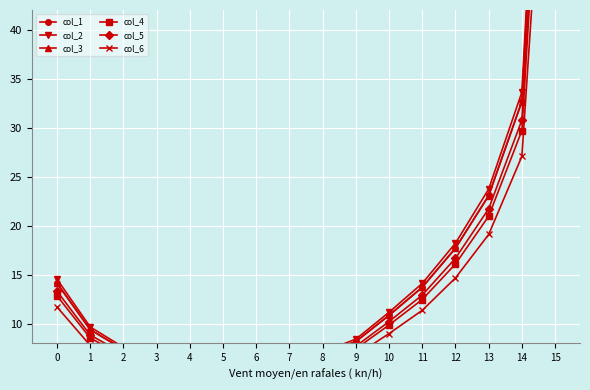

How many lines are shown in the chart?

6